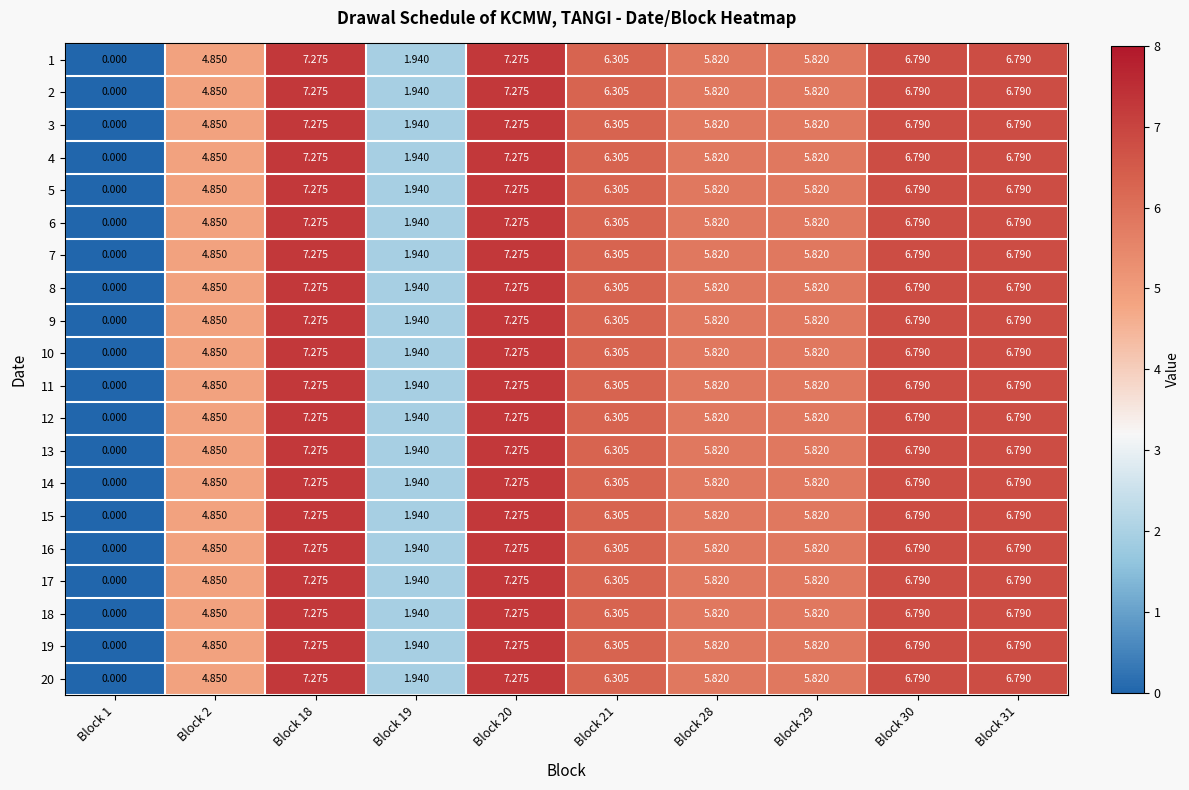

How many distinct data groups are displayed?

20